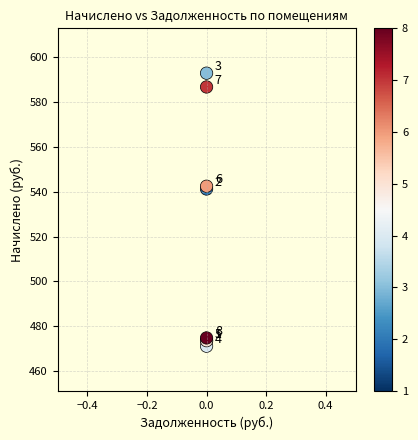

What Y value in the scatter plot is closest to 531?

541.2